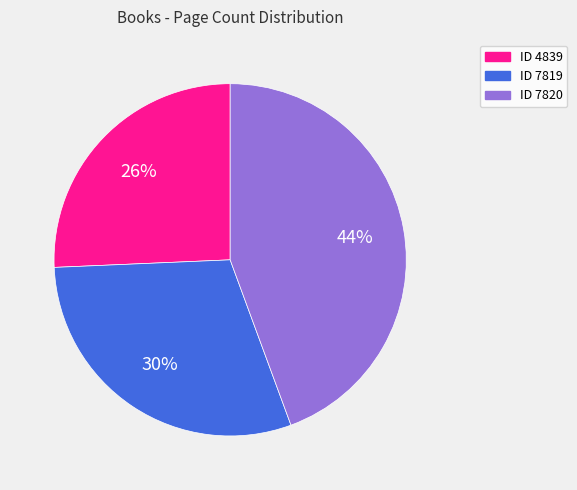

Is there a majority slice in this chart?

No